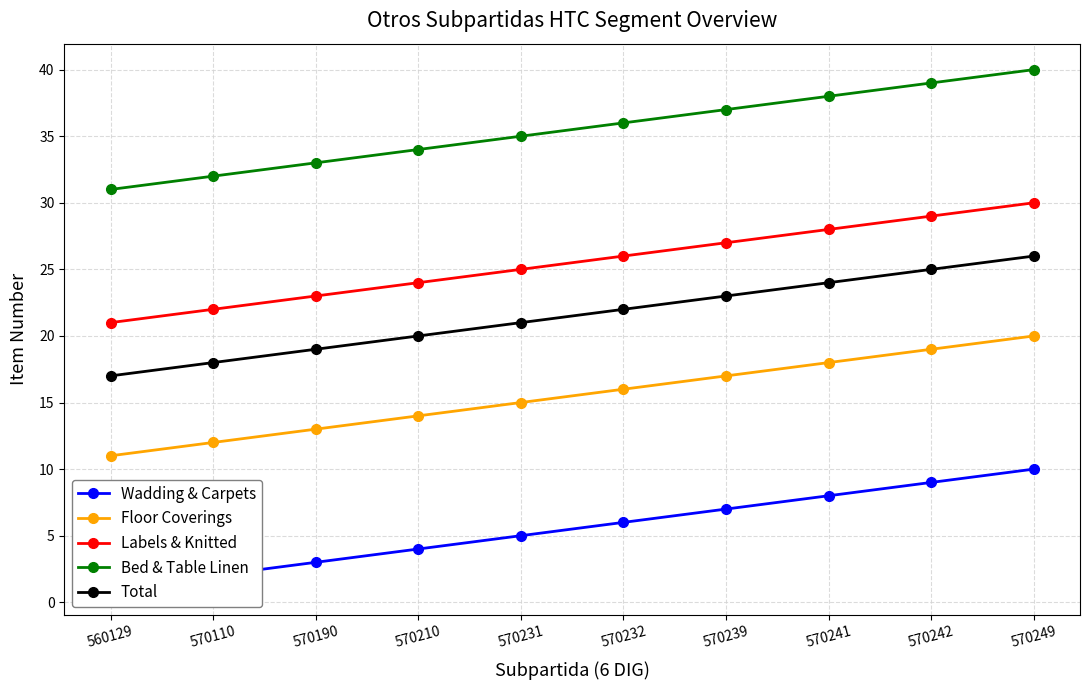

Which has a higher value, 570190 or 570239?

570239